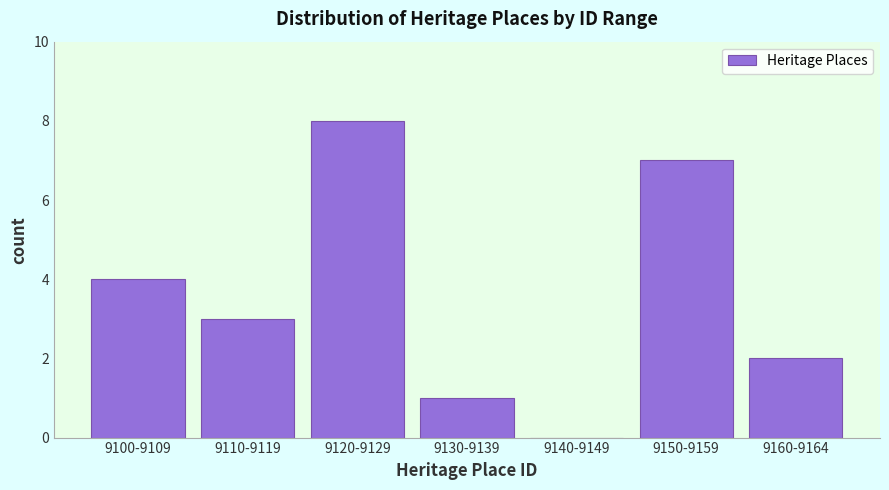

Reading left to right, transcribe all the data shown in this chart.

9100-9109=4	9110-9119=3	9120-9129=8	9130-9139=1	9140-9149=0	9150-9159=7	9160-9164=2